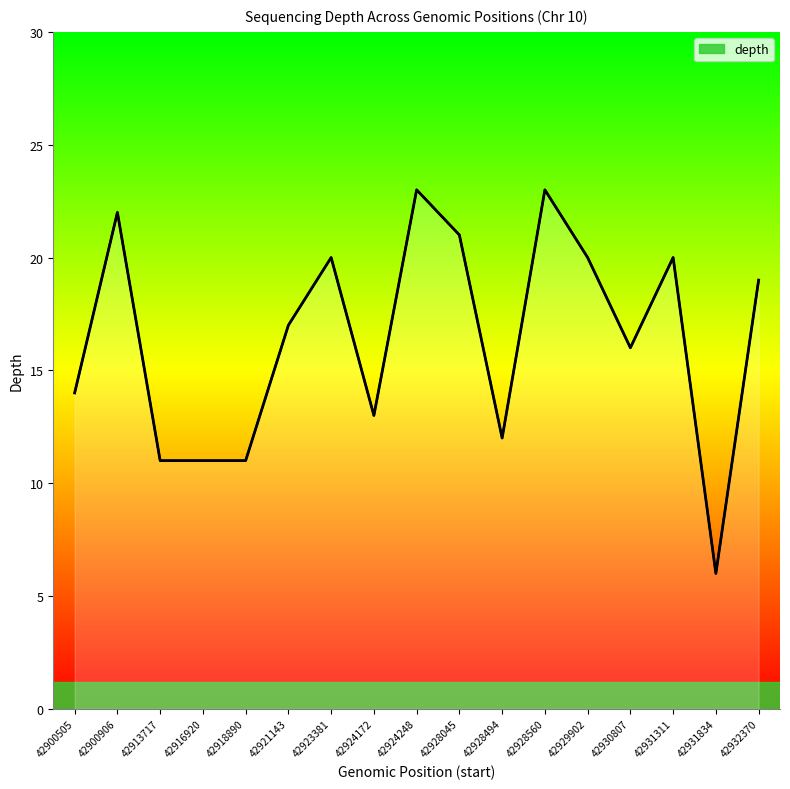

What is the average value?

16